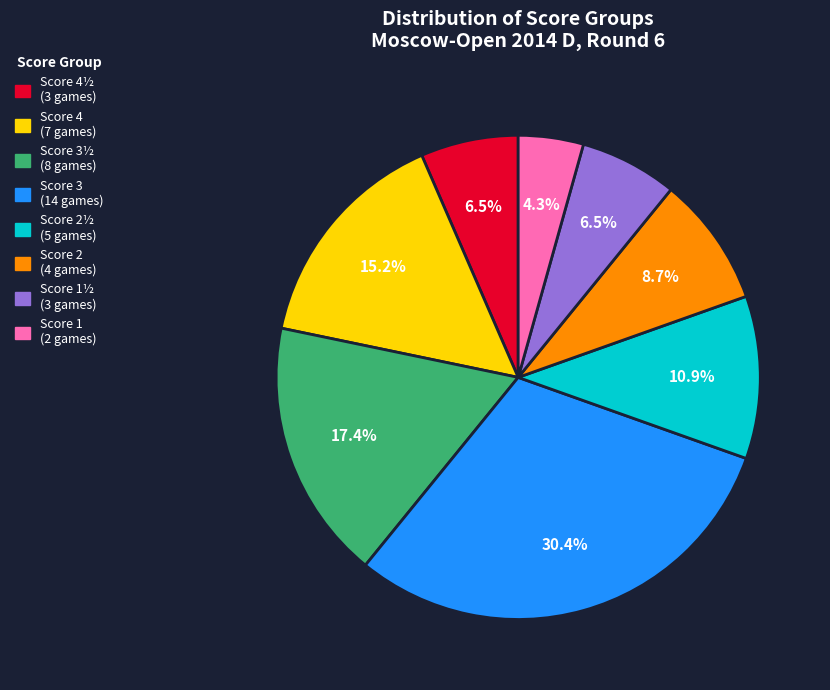

Is there a majority slice in this chart?

No